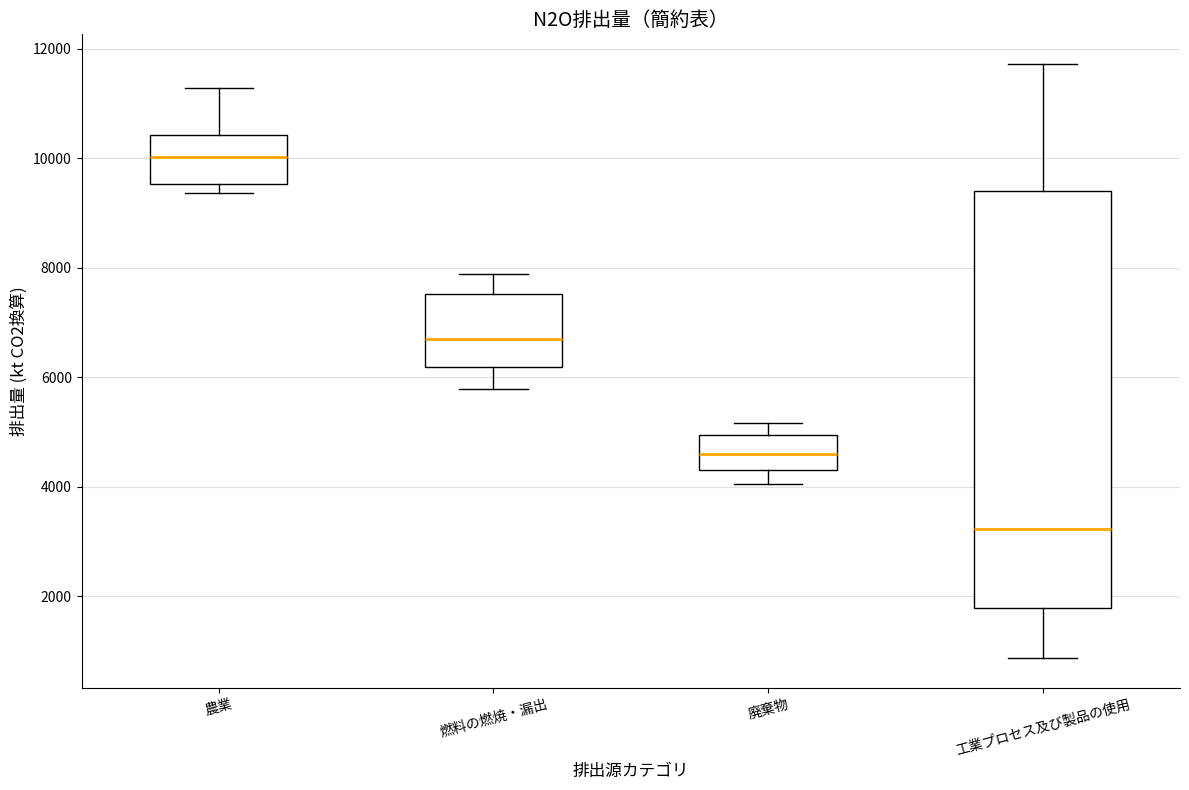

Which box has the lowest median line?

工業プロセス及び製品の使用